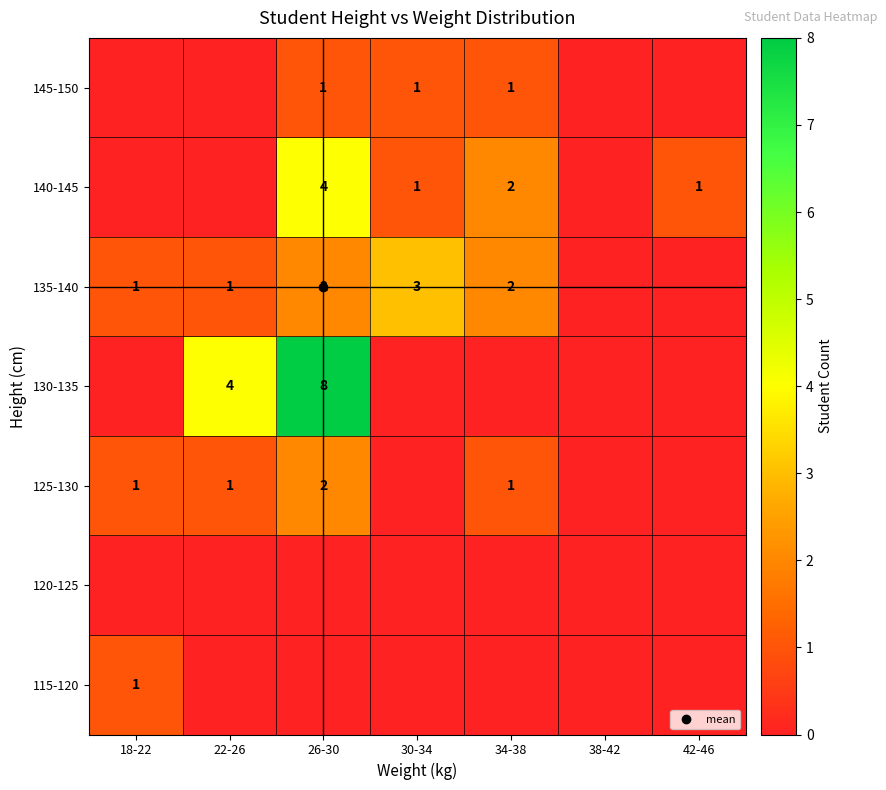

True or false: 115-120 has a value of 0 at 38-42.

True